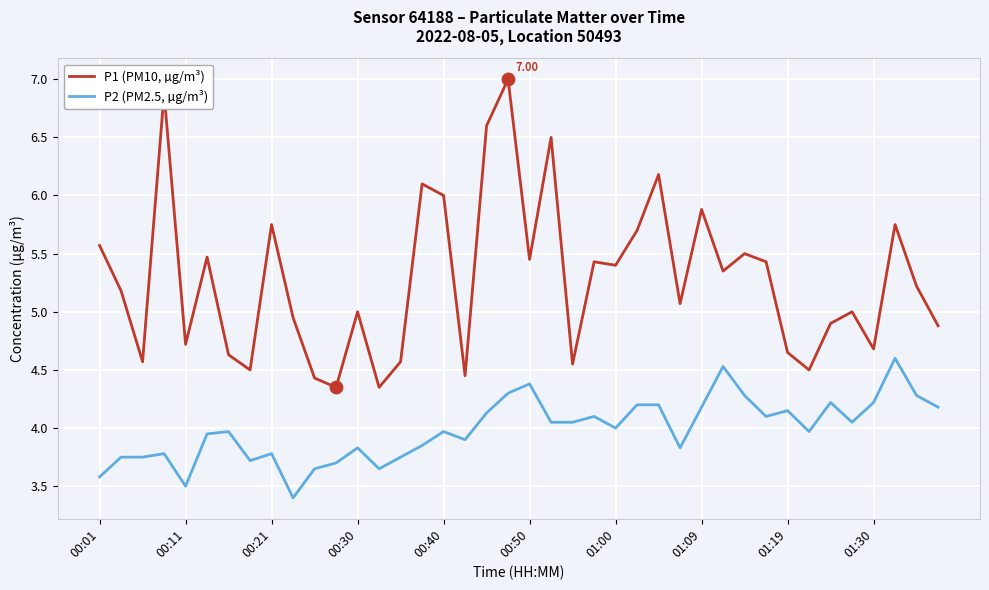

What are all the series names shown in the legend?

P1 (PM10, µg/m³), P2 (PM2.5, µg/m³)